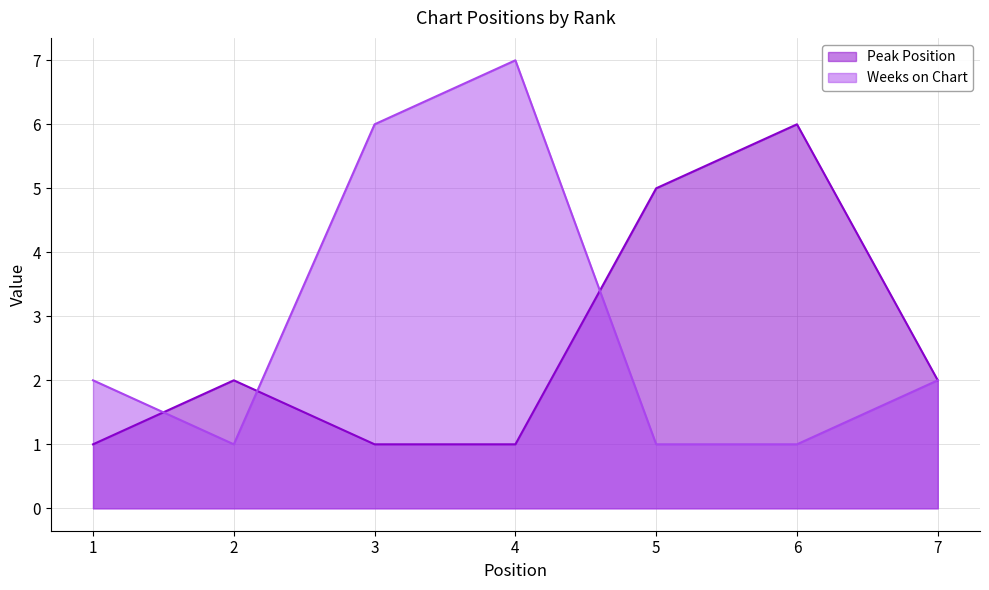

What is the maximum value for Weeks on Chart?

7